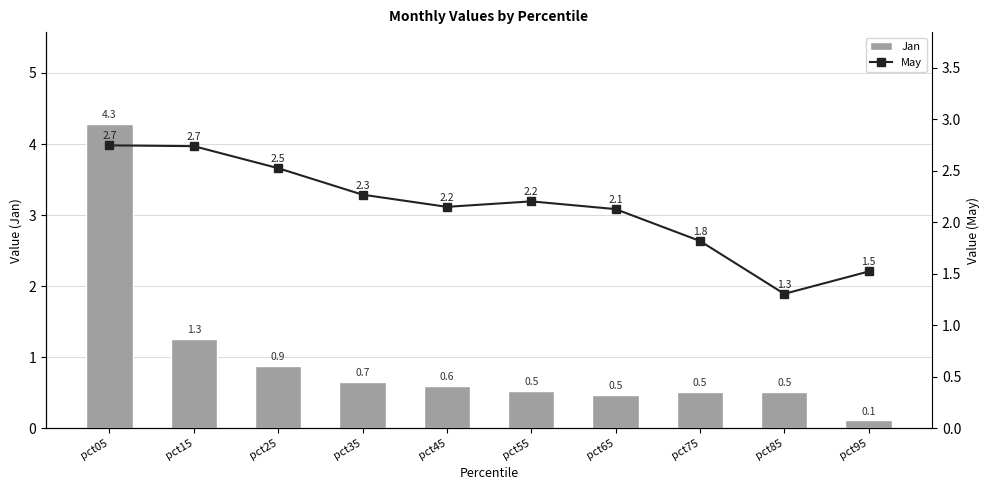

Between pct75 and pct55, which is larger?

pct55